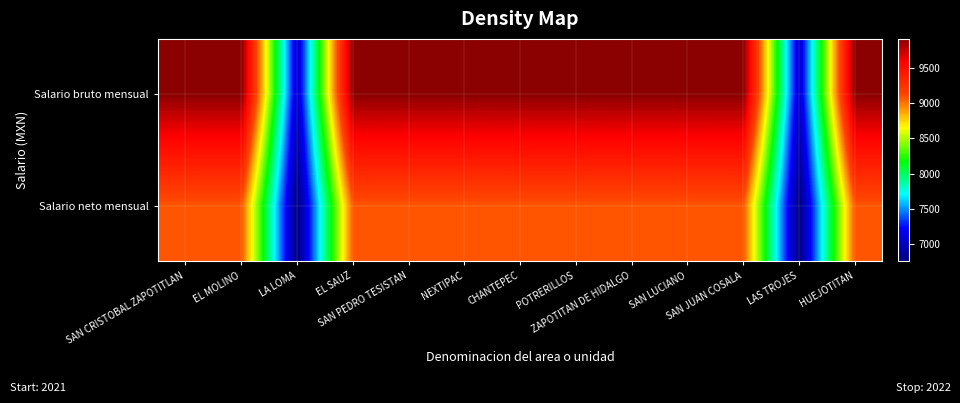

At which category is the sum across all series the highest?

EL SAUZ